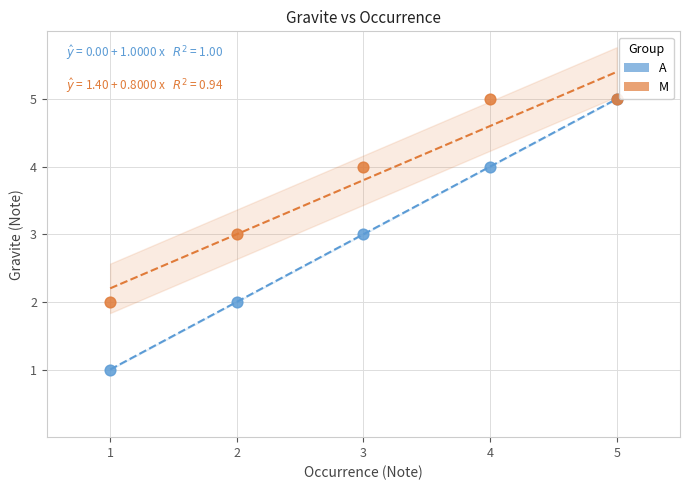

Which series contains the lowest Y value?

A